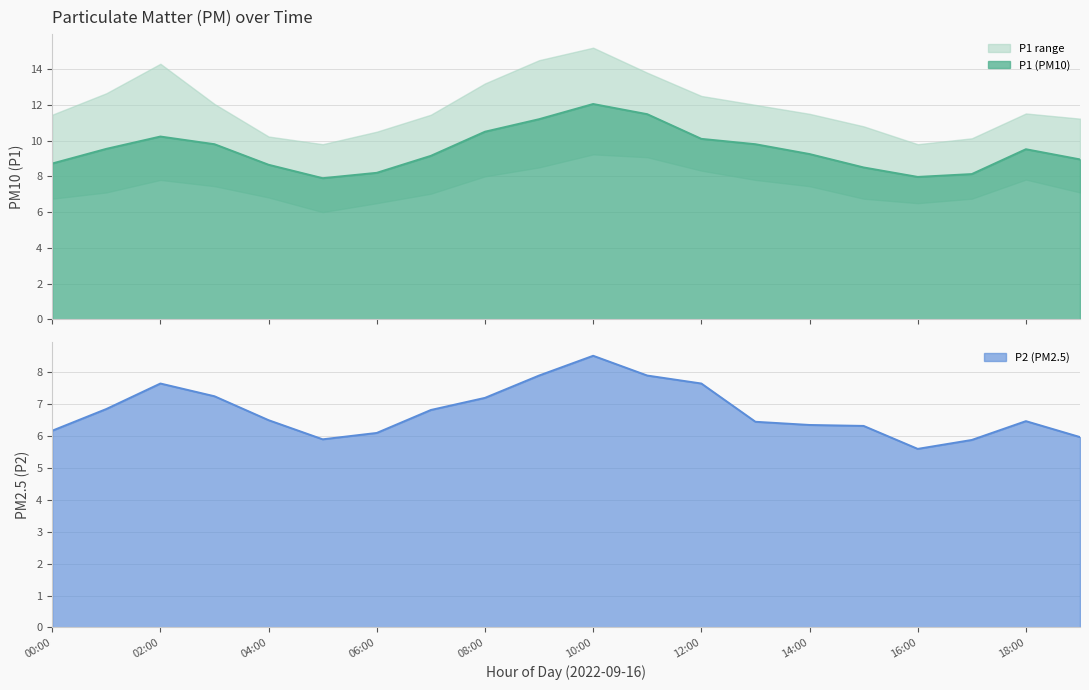

True or false: P2 has a value of 4.6 at 03:00.

False